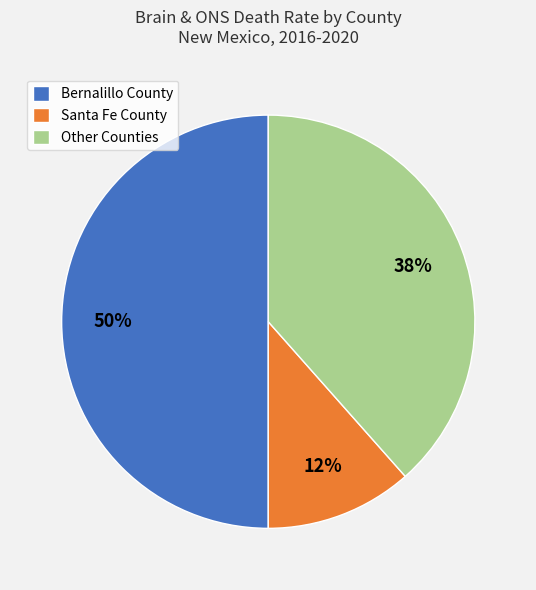

Do Bernalillo County and Other Counties together represent more than half of the pie?

Yes